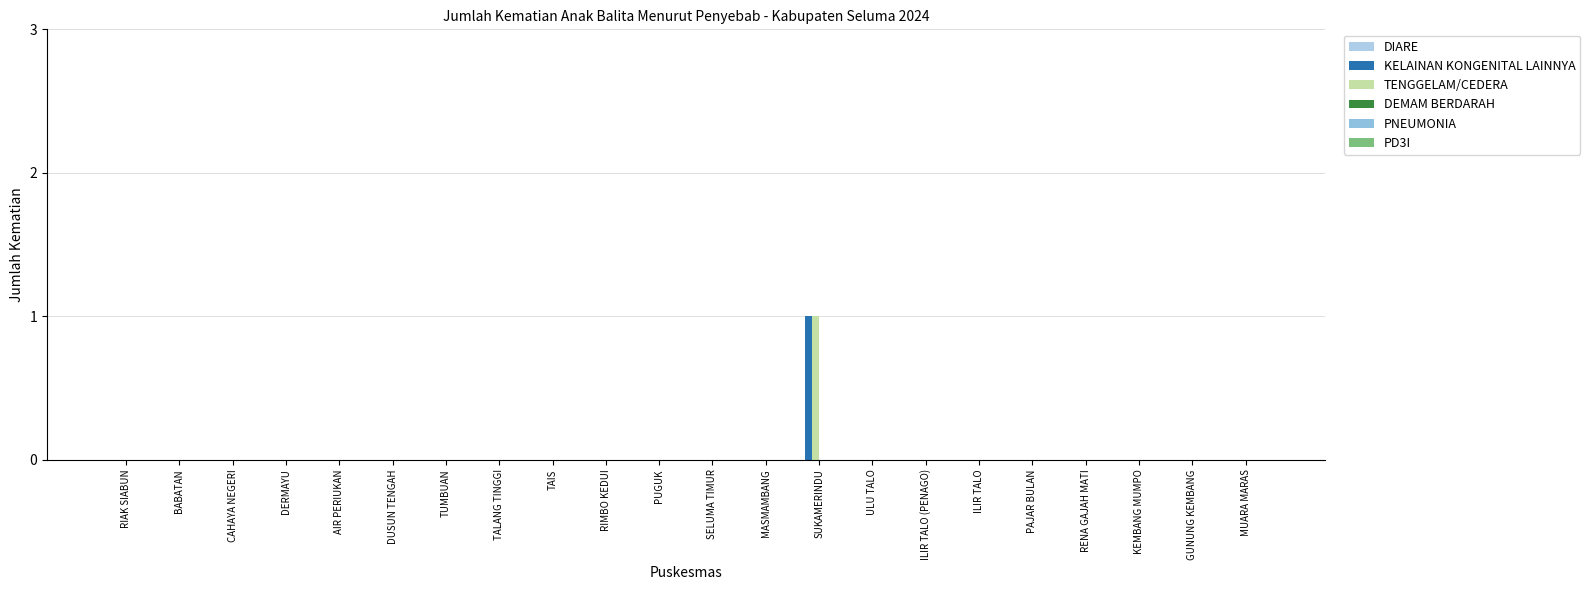

How many groups of bars are there?

22